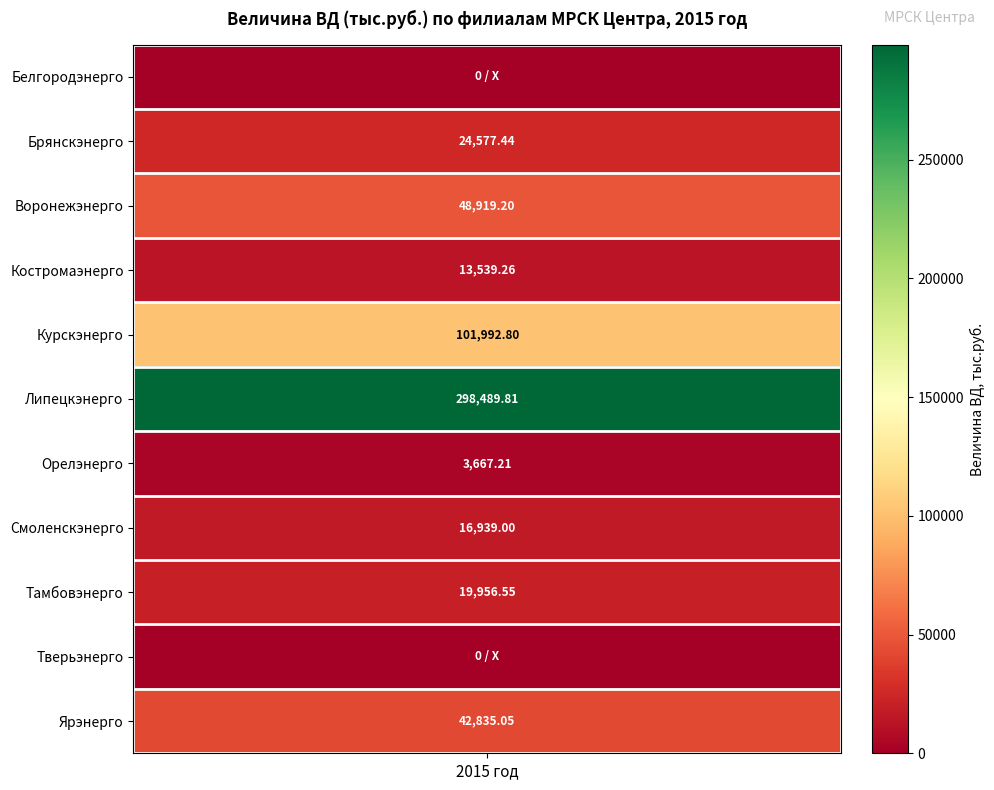

The value at 3 is 6374.8. True or false?

False